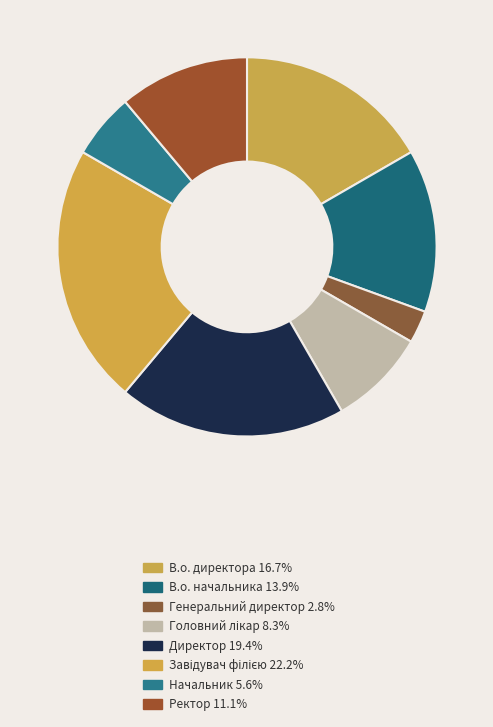

Count the number of slices in the pie.

8